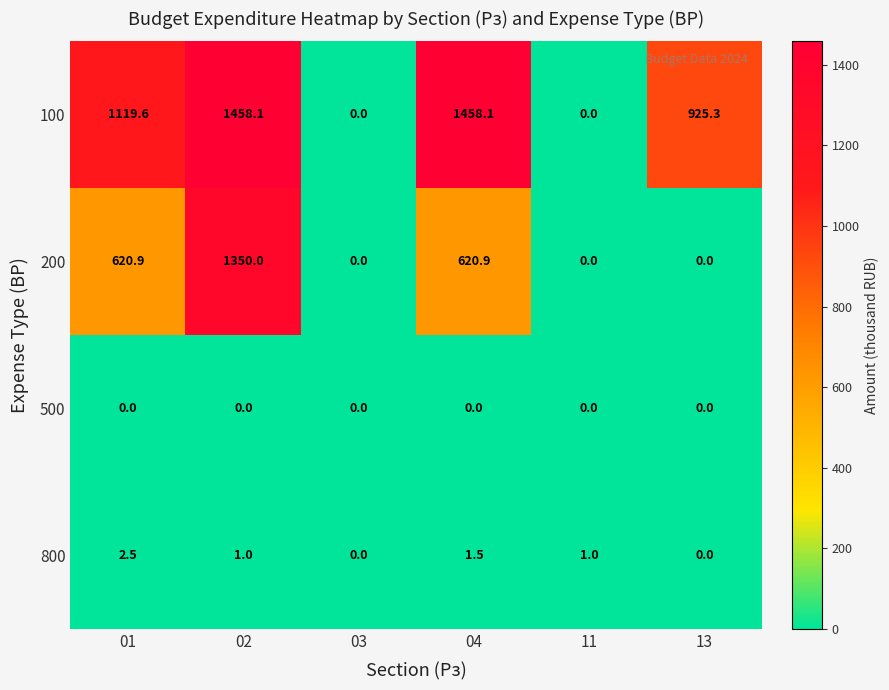

Reading left to right, extract all data points from this chart.

100: 1119.6	1458.1	0.0	1458.1	0.0	925.3
200: 620.9	1350.0	0.0	620.9	0.0	0.0
500: 0.0	0.0	0.0	0.0	0.0	0.0
800: 2.5	1.0	0.0	1.5	1.0	0.0